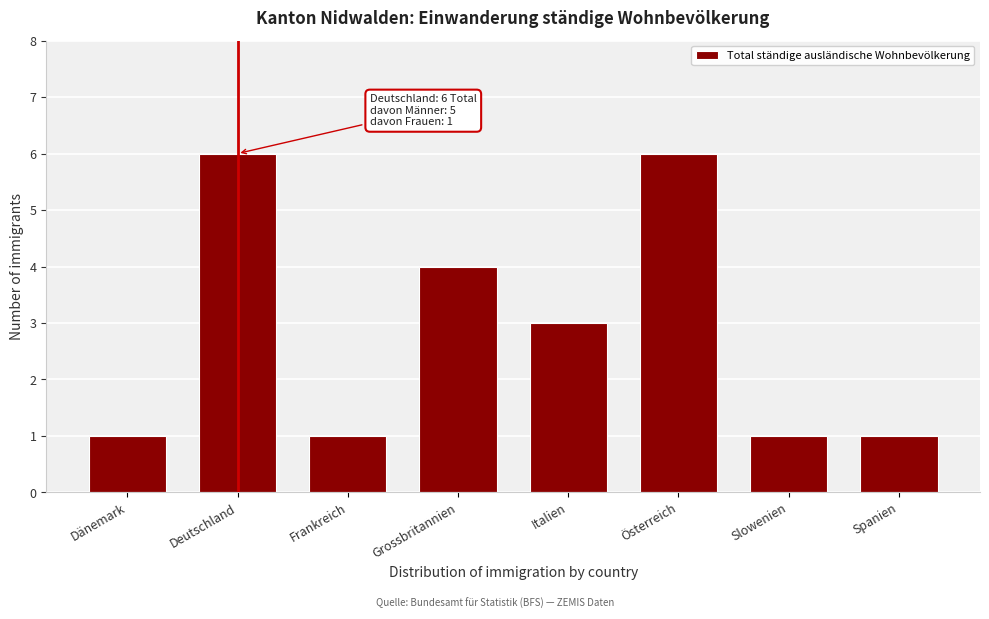

Reading left to right, extract all data points from this chart.

Dänemark=1	Deutschland=6	Frankreich=1	Grossbritannien=4	Italien=3	Österreich=6	Slowenien=1	Spanien=1